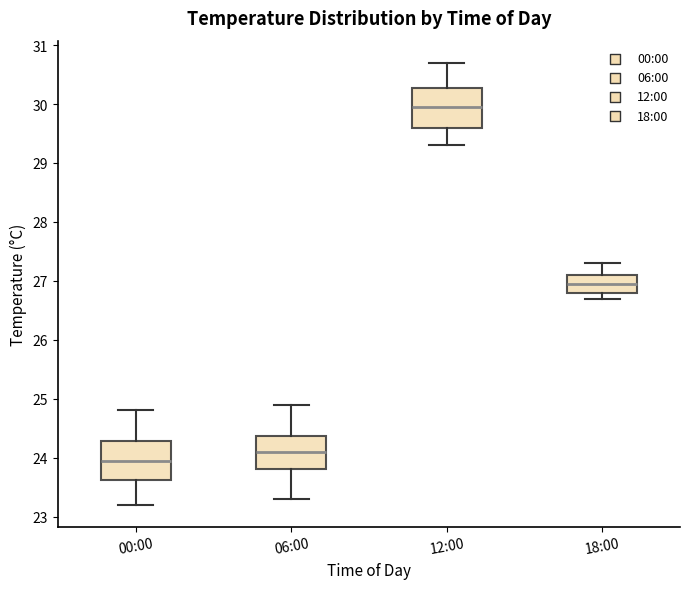

Where is the lower edge of the box for 18:00 on the y-axis? The values are not printed on the chart, so give them approximately, as read against the axis.

26.8